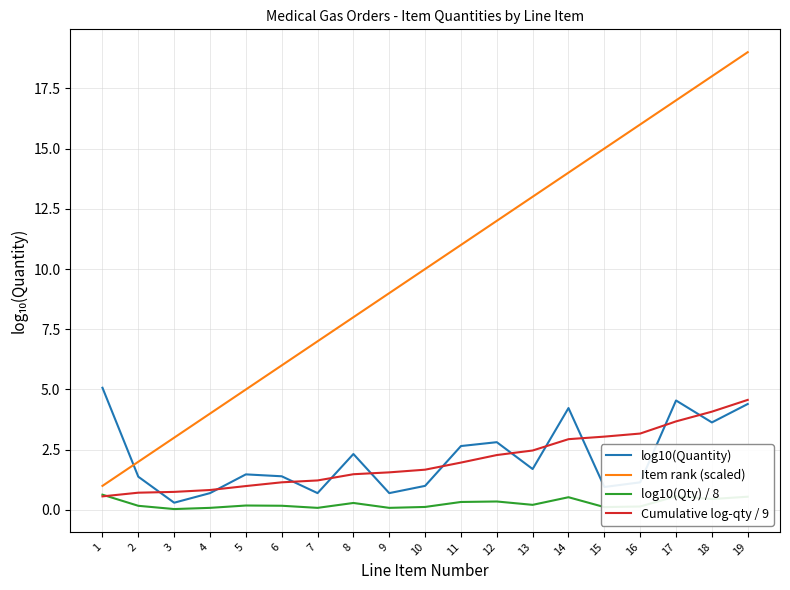

Does the chart have visible grid lines?

Yes